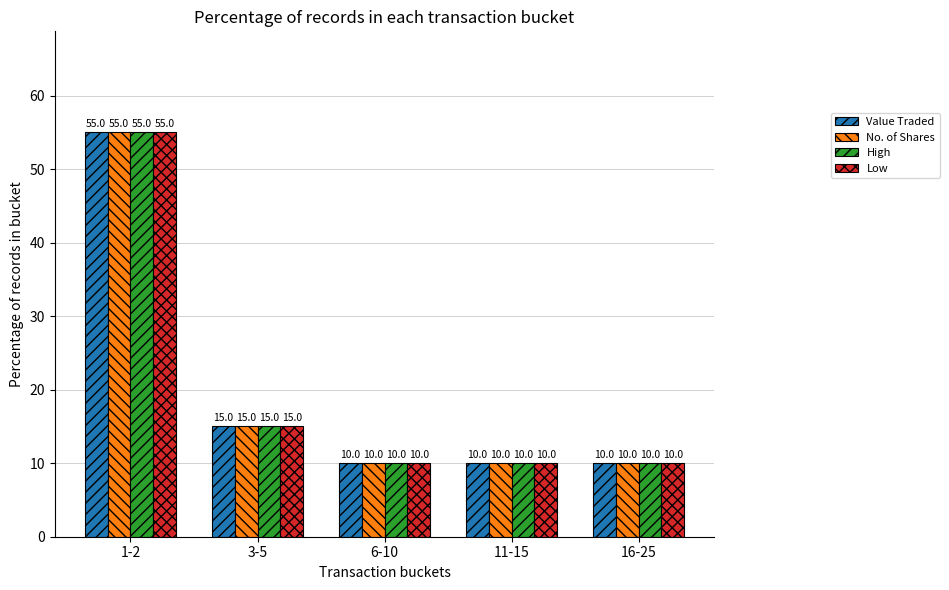

At which category is the sum across all series the highest?

1-2